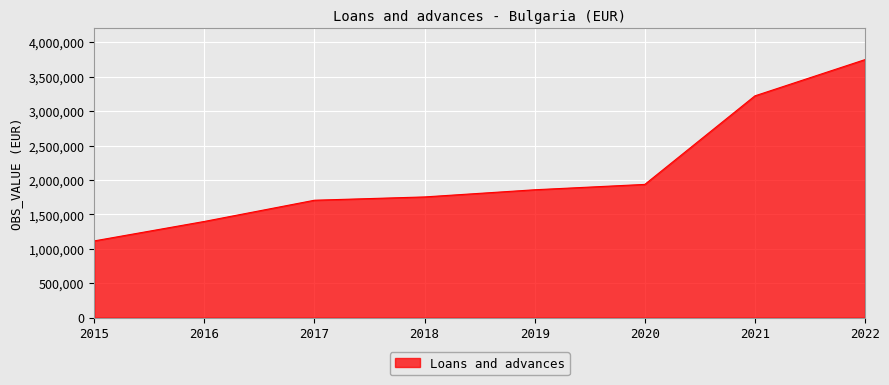

Rank the categories by value from highest to lowest.

2022, 2021, 2020, 2019, 2018, 2017, 2016, 2015